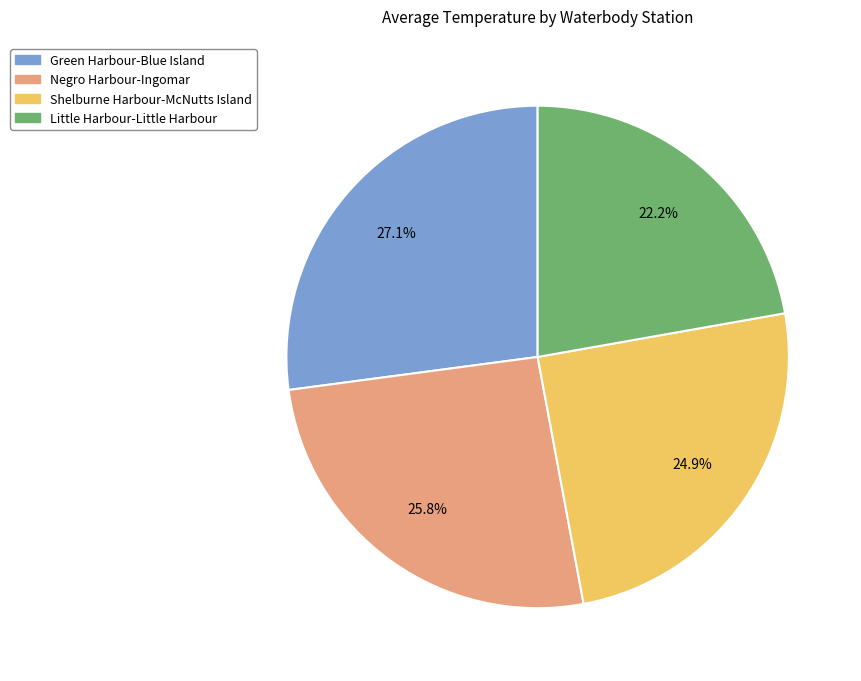

Which category has the smallest portion of the pie?

Little Harbour-Little Harbour